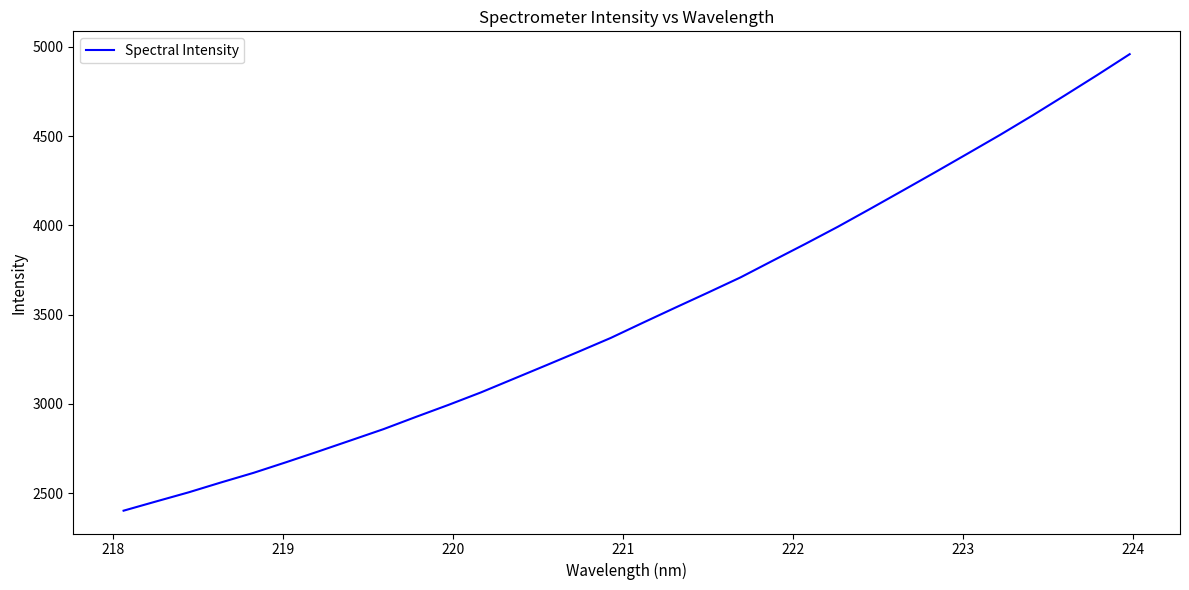

Reading left to right, transcribe all the data shown in this chart.

2402.5	2454.1	2505.1	2560.7	2614.4	2673.7	2734.5	2796.6	2859.0	2927.6	2994.7	3064.7	3140.2	3215.8	3292.0	3369.8	3455.6	3540.2	3623.9	3708.9	3803.1	3896.5	3992.4	4093.0	4195.0	4297.6	4401.8	4506.6	4615.4	4727.8	4841.9	4958.8